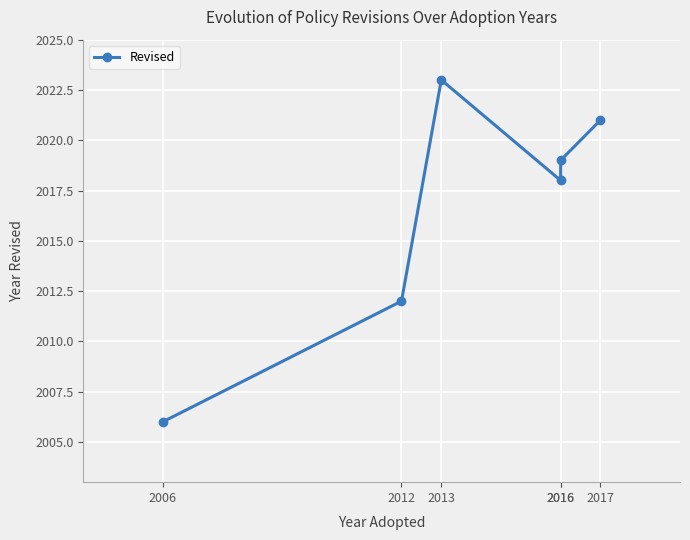

Which category has the highest value across all series?

2013